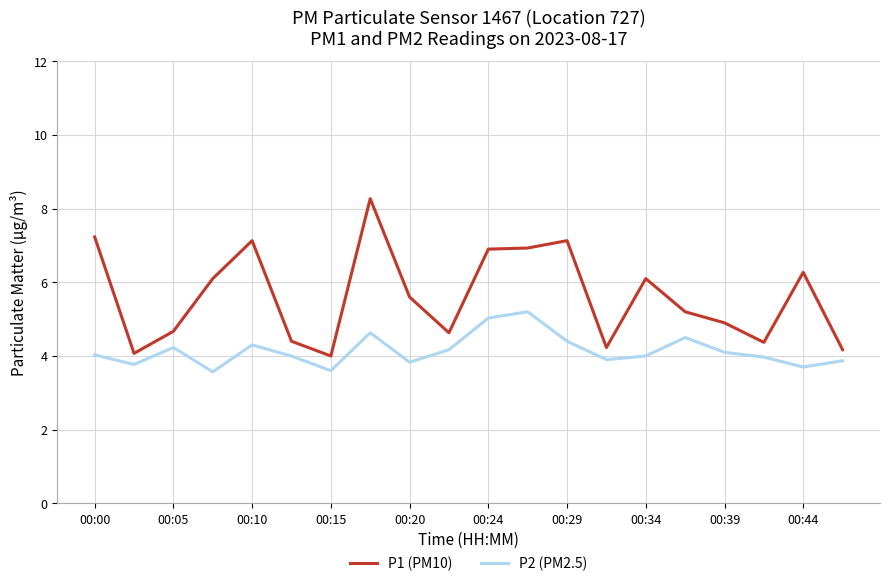

What are all the series names shown in the legend?

P1 (PM10), P2 (PM2.5)